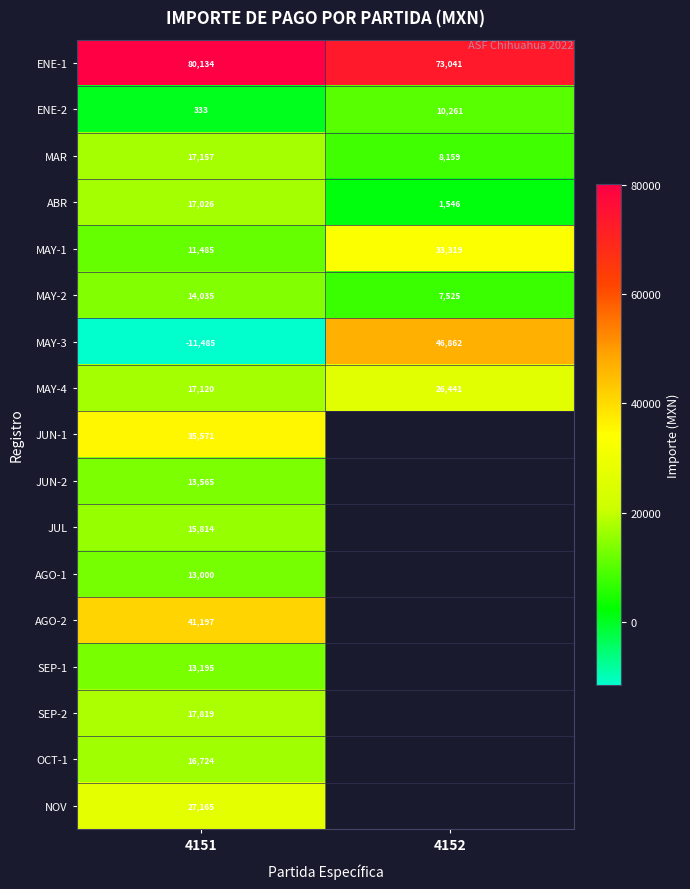

How many negative values does the MAY-3 series have?

1